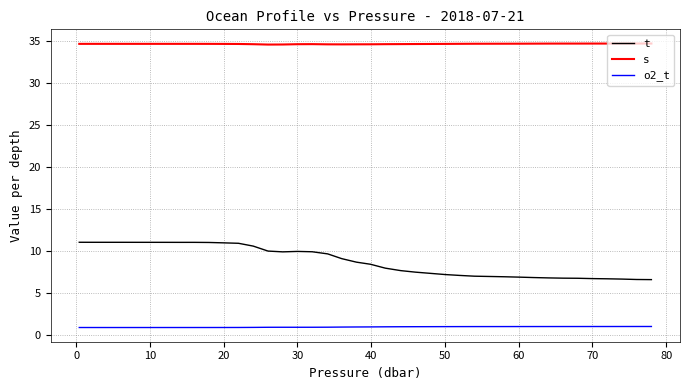

True or false: t and s cross at least once.

False